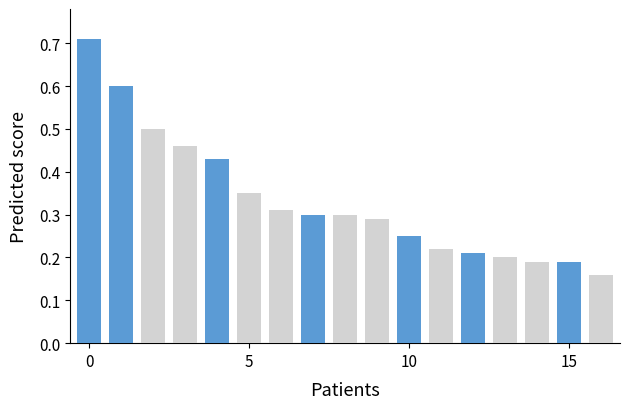

What is the value of the Value B bar at the 14th from the left?

0.2